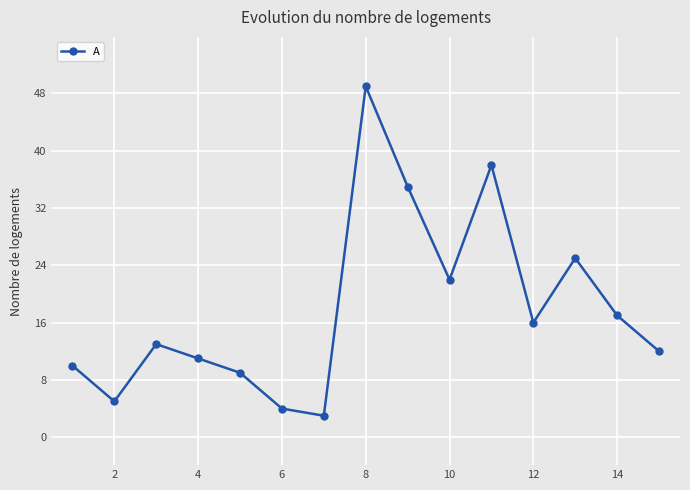

What is the minimum value shown in the chart?

3